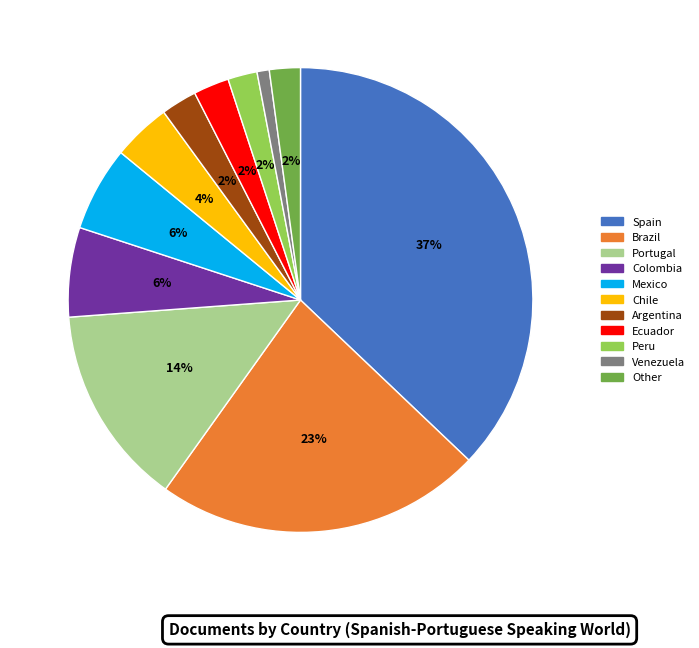

Is there any slice that represents more than half of the pie?

No